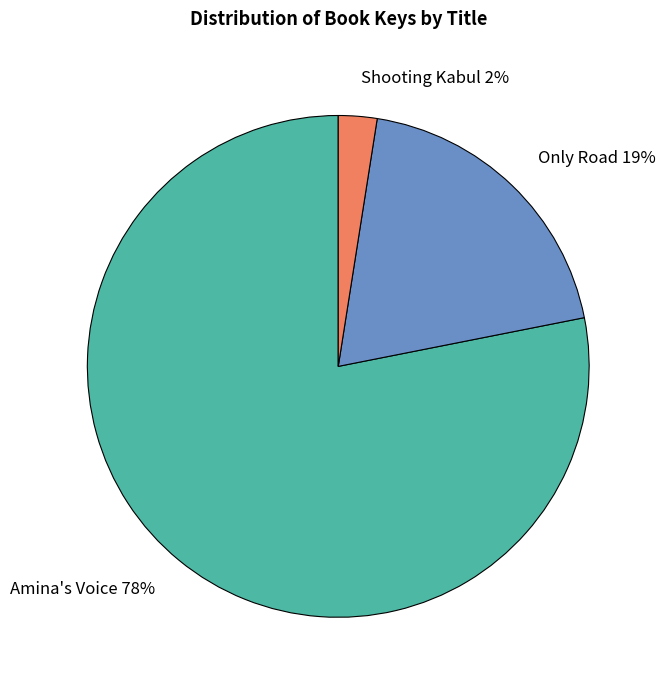

To the nearest percent, what portion does Only Road represent?

19%